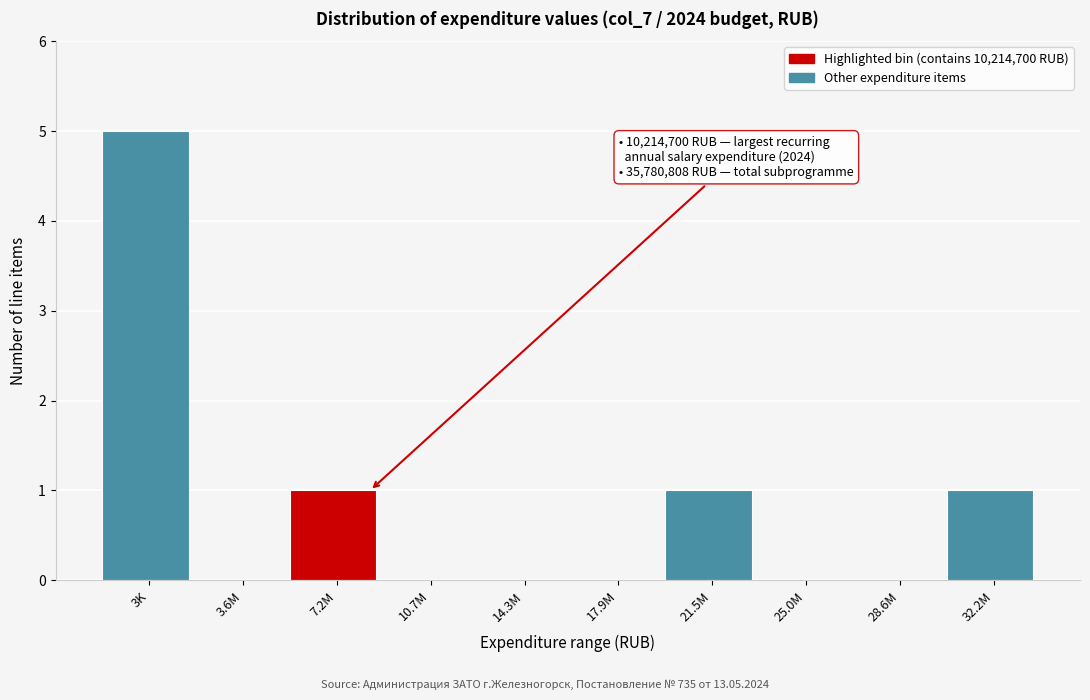

Reading left to right, list all the values displayed in this chart.

3K=5	3.6M=0	7.2M=1	10.7M=0	14.3M=0	17.9M=0	21.5M=1	25.0M=0	28.6M=0	32.2M=1